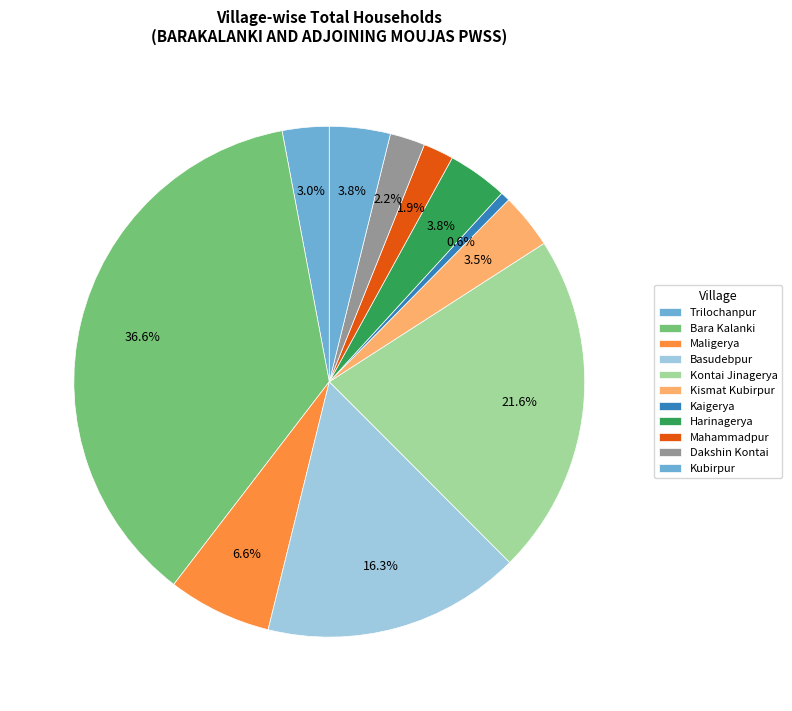

Is it true that Basudebpur is 6% of the pie?

False